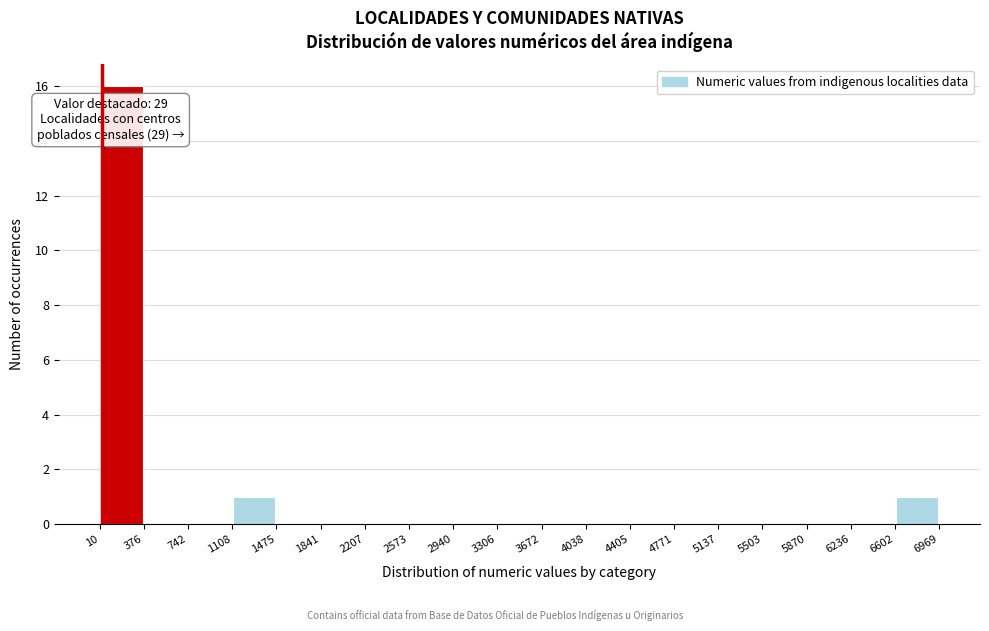

Over which range of the x-axis is the bar tallest?

10 to 376